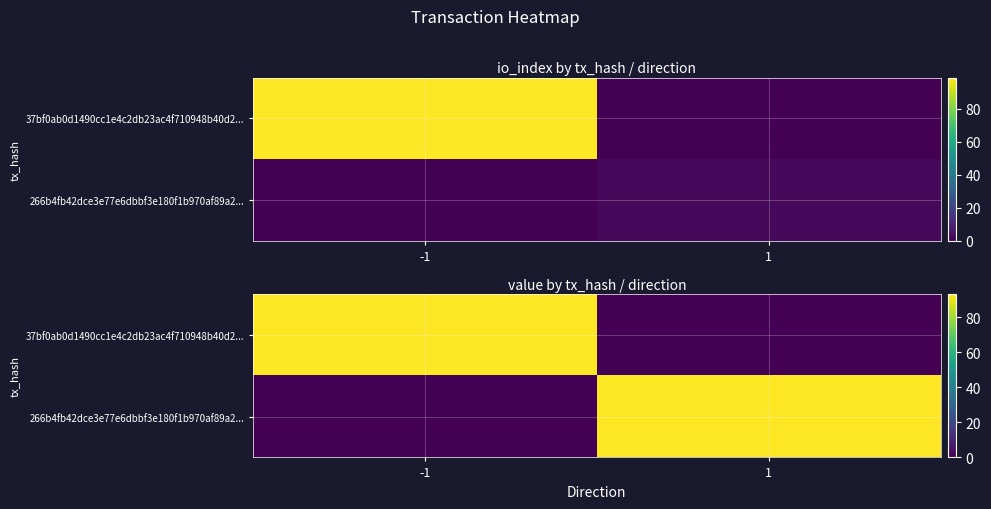

At how many categories does at least one series exceed 58?

2